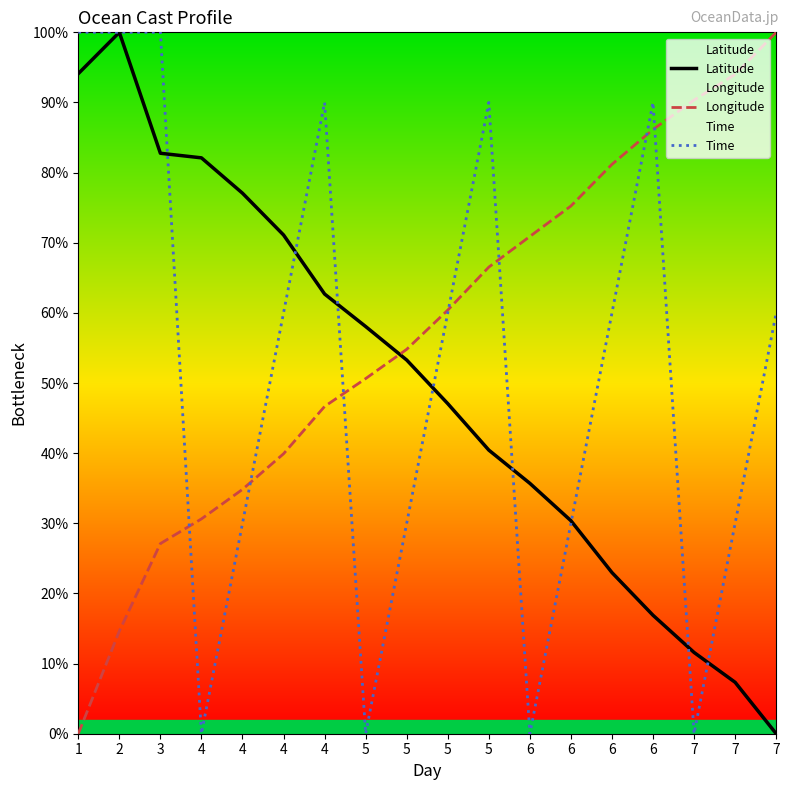

What is the difference between the highest and lowest values at 5?

58.1